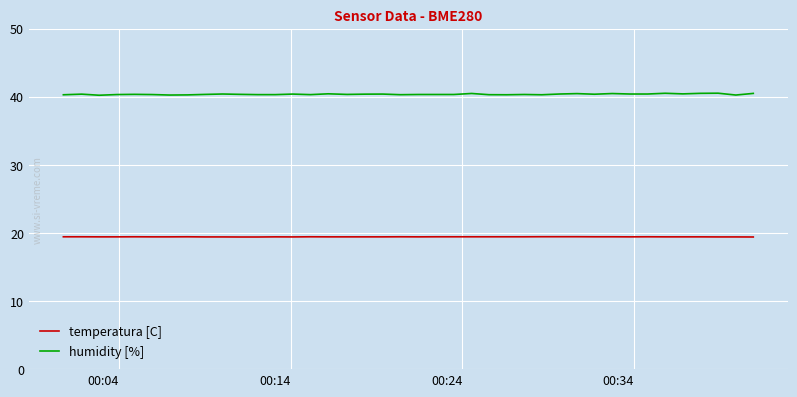

What are all the series names shown in the legend?

temperatura [C], humidity [%]